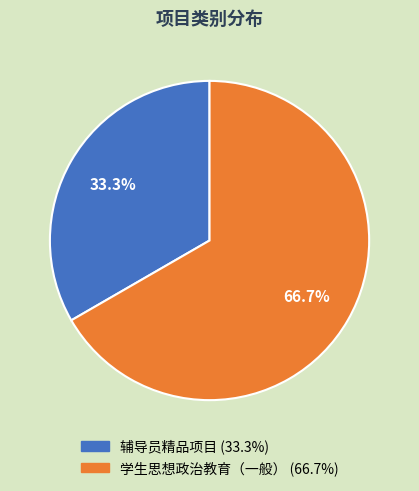

How many segments does this pie chart have?

2